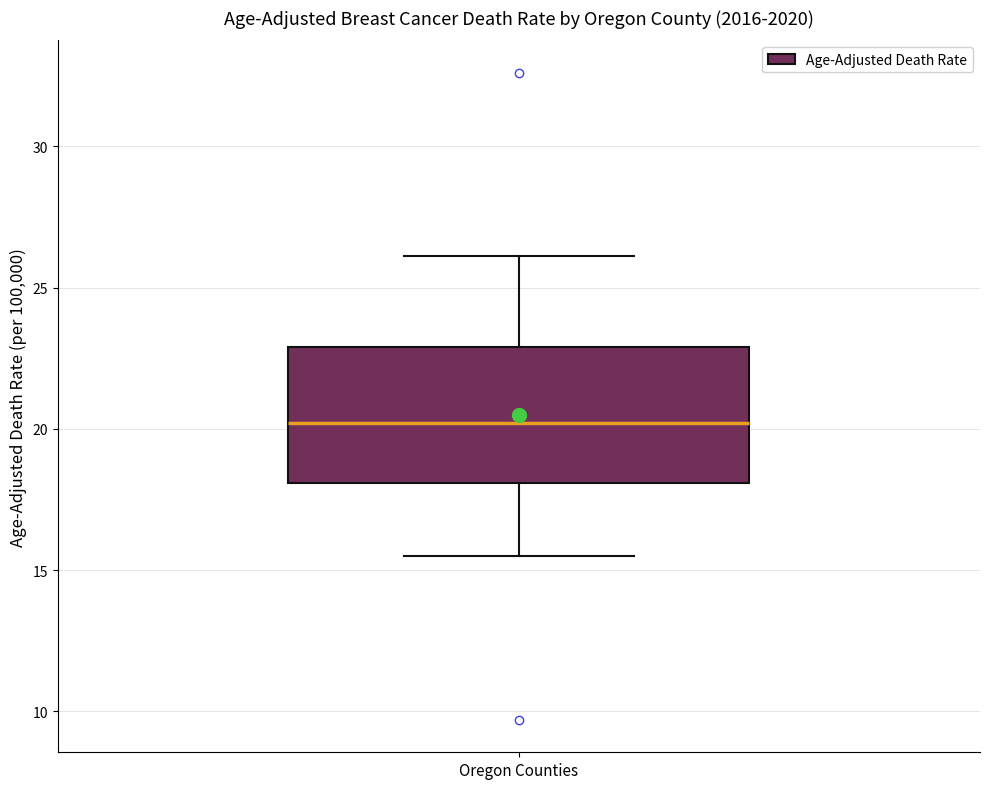

Transcribe this box plot: give where the median line is, the range the box spans, and where the two whiskers end, as read against the y-axis. The values are not printed on the chart, so give them approximately, as read against the axis.

median 20.0, box 18.0 to 23.0, whiskers 15.5 to 26.0